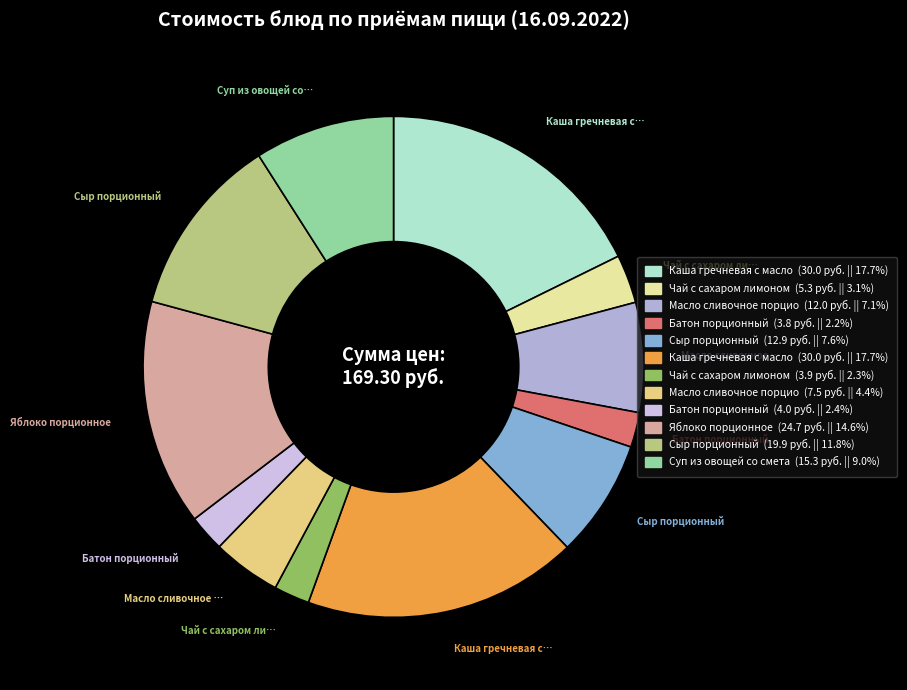

Is there a majority slice in this chart?

No